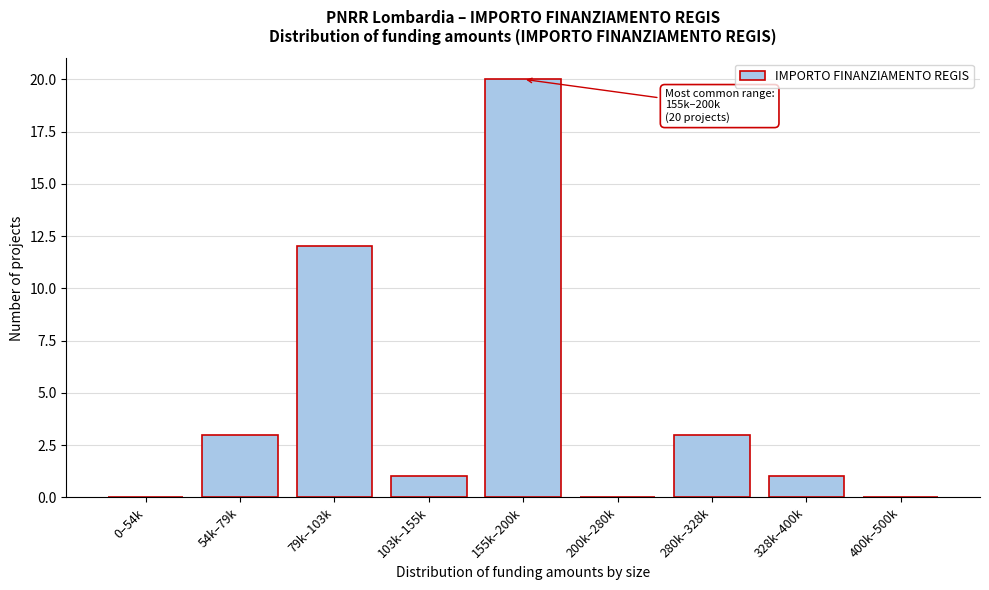

Reading left to right, extract all data points from this chart.

0–54k=0	54k–79k=3	79k–103k=12	103k–155k=1	155k–200k=20	200k–280k=0	280k–328k=3	328k–400k=1	400k–500k=0